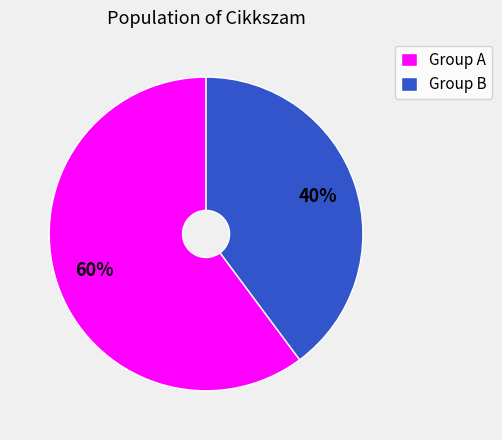

To the nearest percent, what percentage of the pie is Group B?

40%